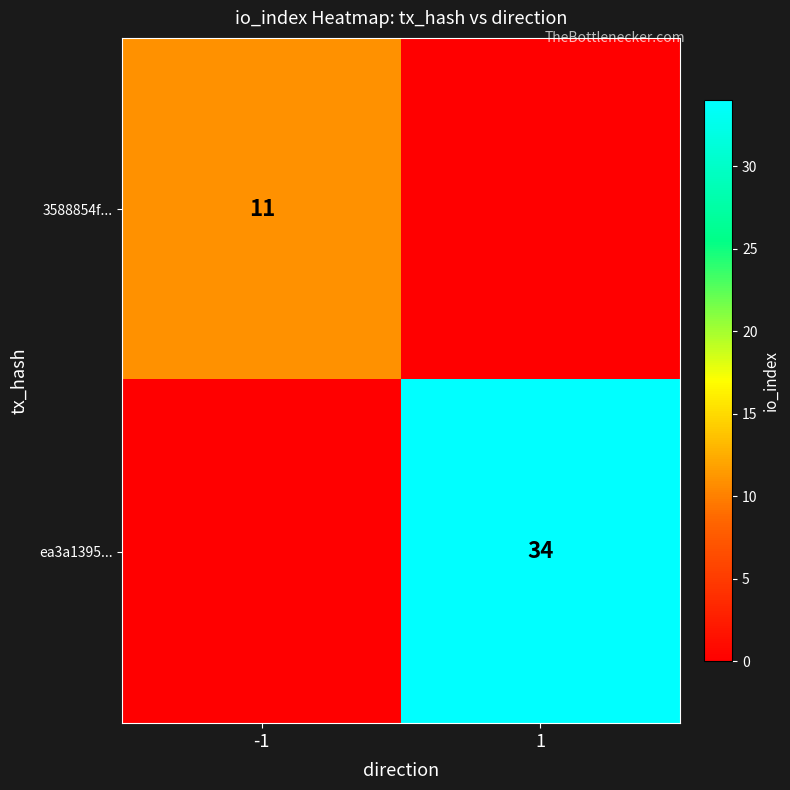

True or false: 3588854f... has a value of 11 at -1.

True